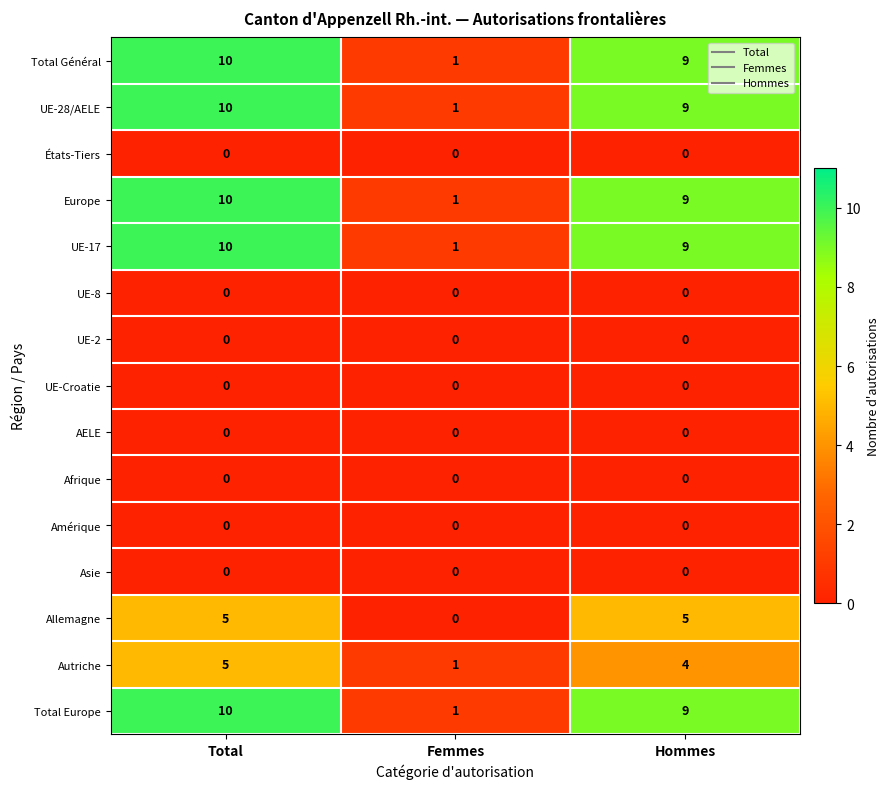

List the labels in order of Total Général value, smallest first.

Femmes, Hommes, Total